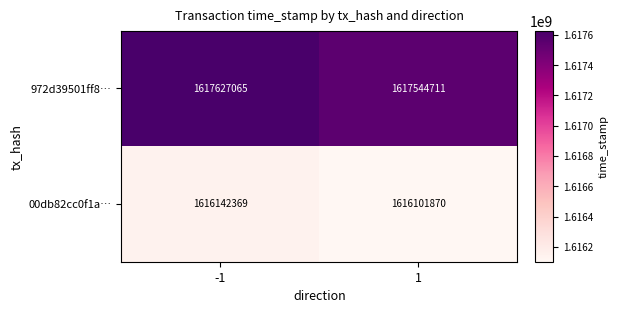

What is the approximate value of 00db82cc0f1a… at 1?

1616101870